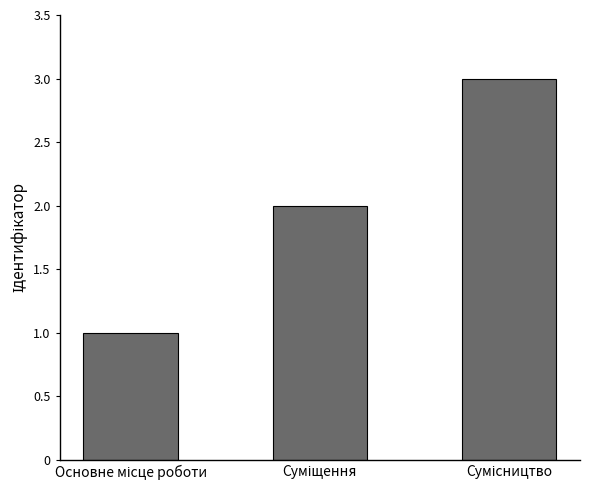

What is the value of the 1st bar from the left?

1